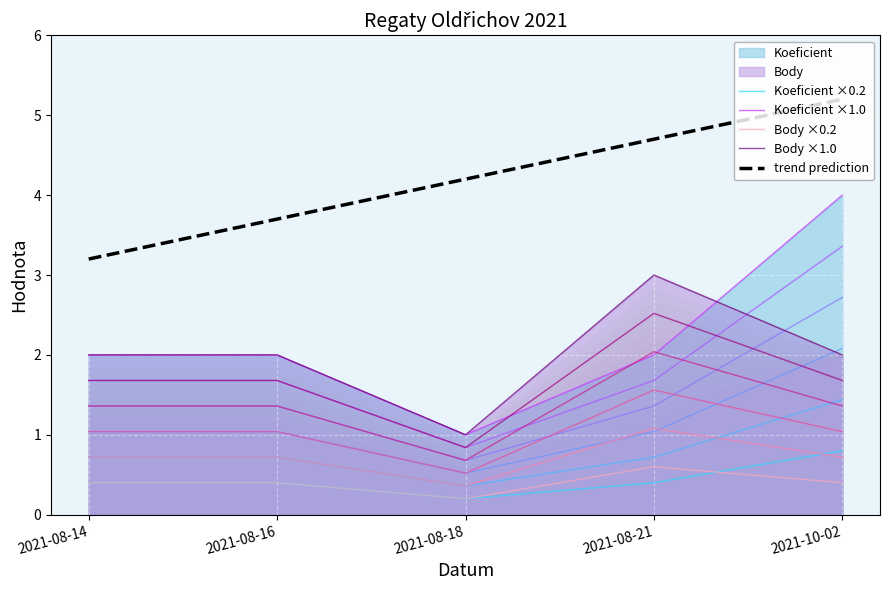

How many data points in trend prediction are above 4?

3